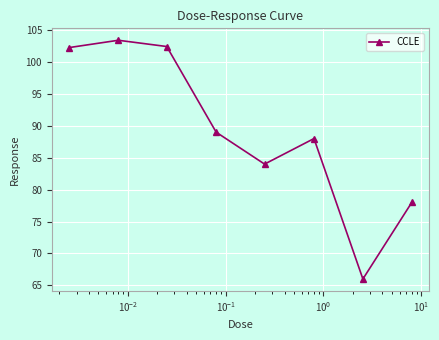

How many interior local valleys (lower than both neighbors) does the data have?

2